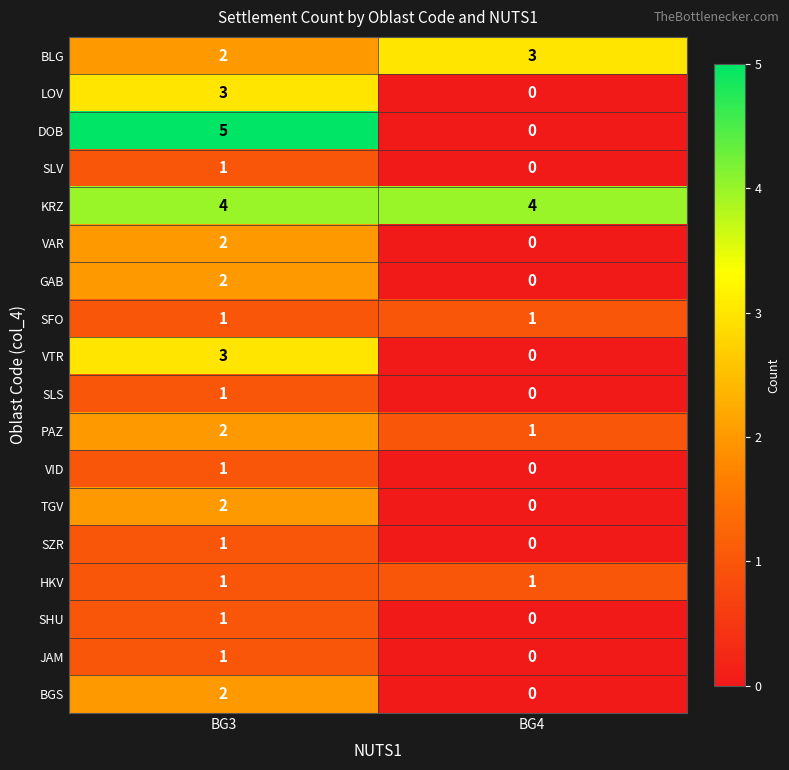

Where is SHU nearest to the value 0?

BG4